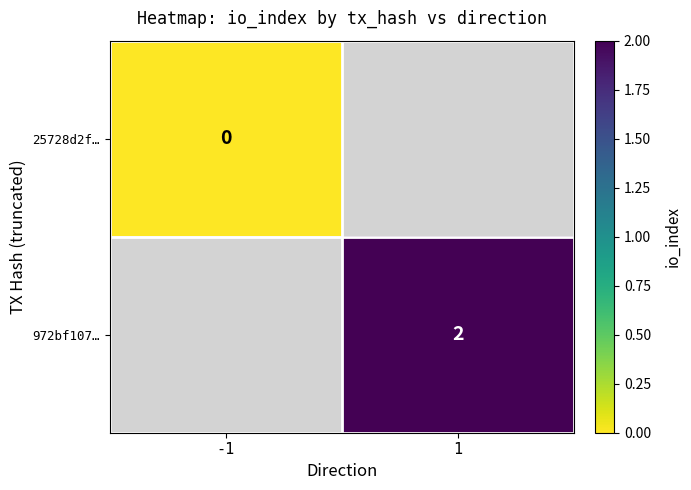

At how many categories does at least one series exceed 1?

1